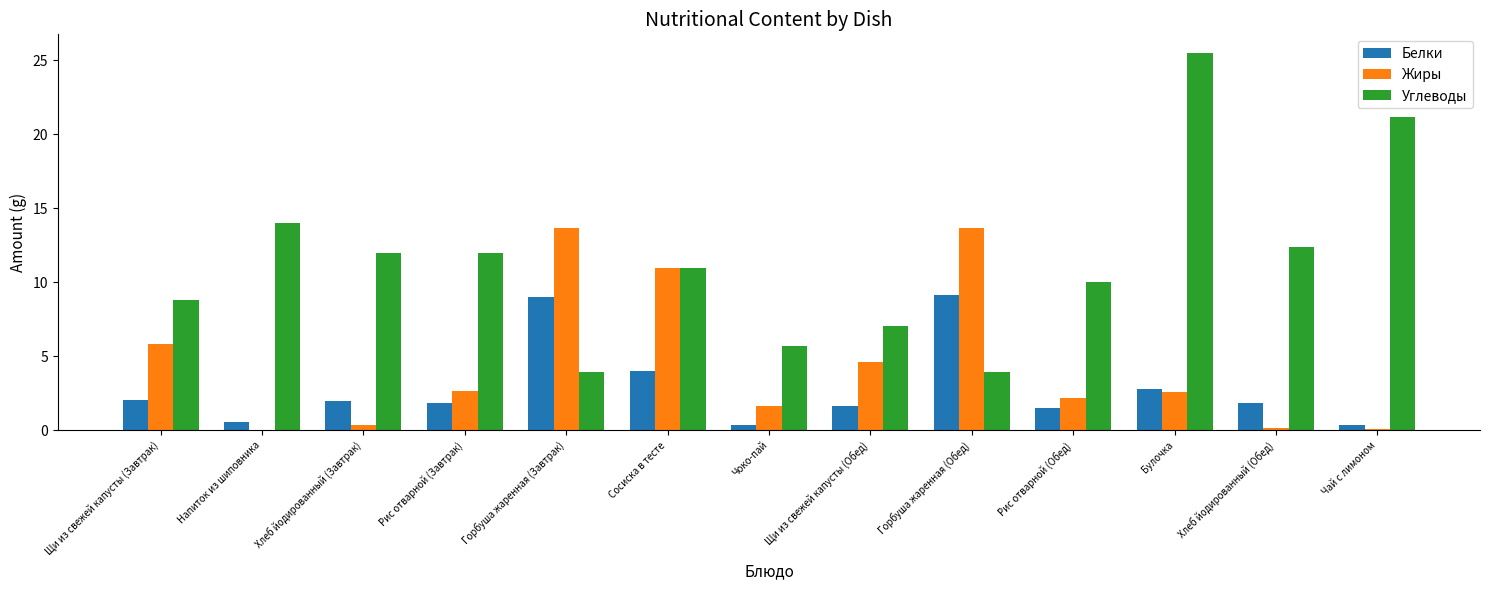

What are all the series names shown in the legend?

Белки, Жиры, Углеводы